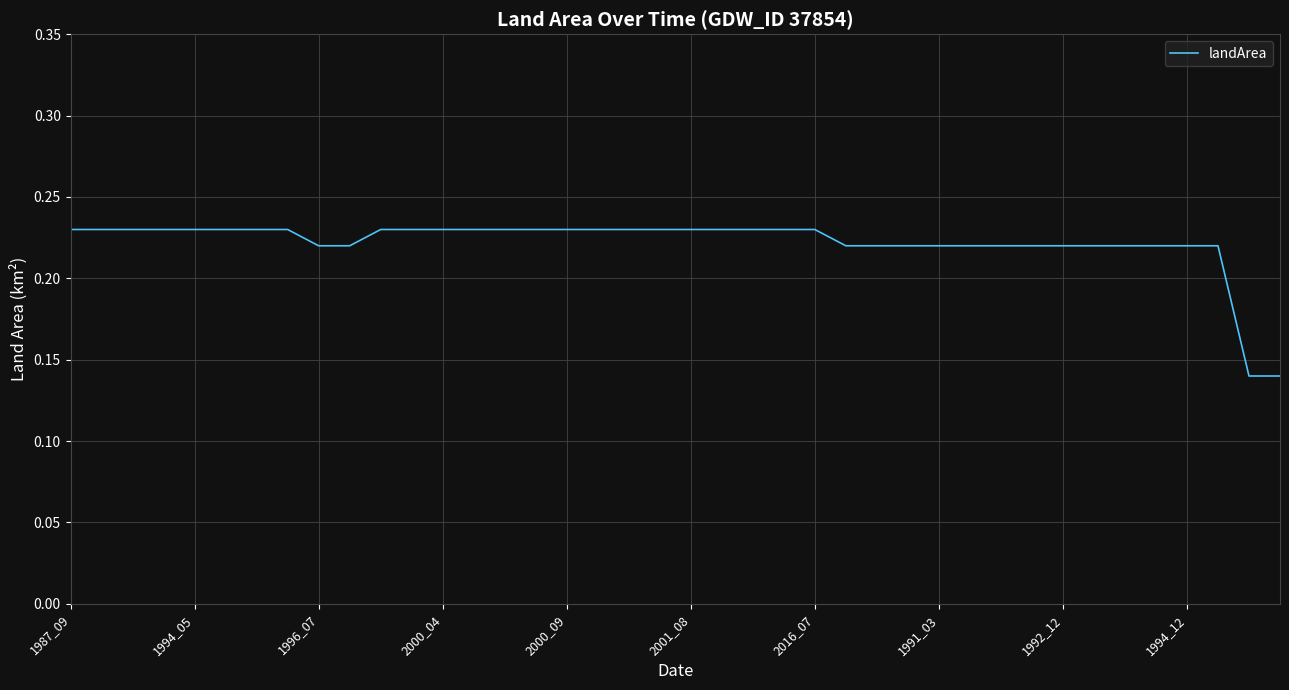

How many lines are shown in the chart?

1